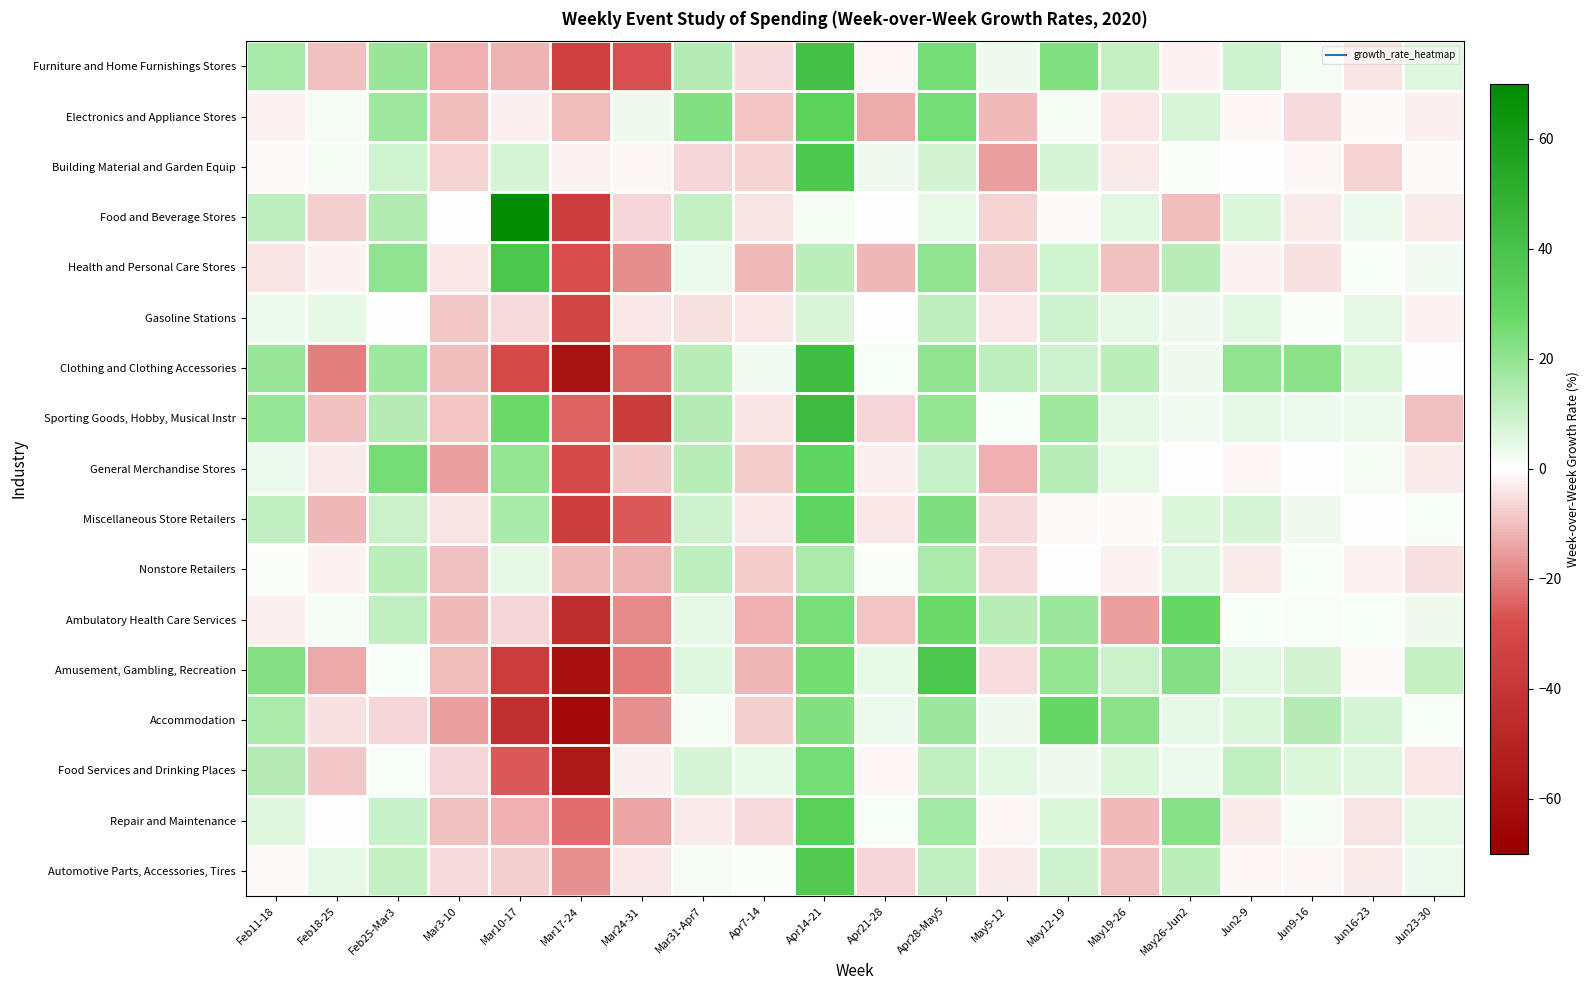

At which category is the sum across all series the highest?

Apr14-21